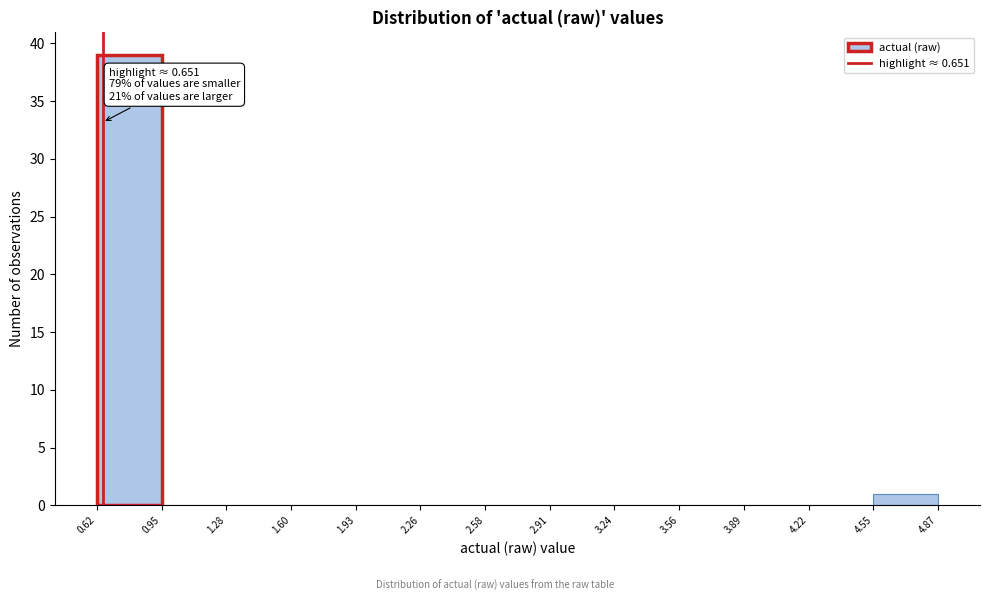

Which range on the x-axis has the tallest bar?

0.62 to 0.95